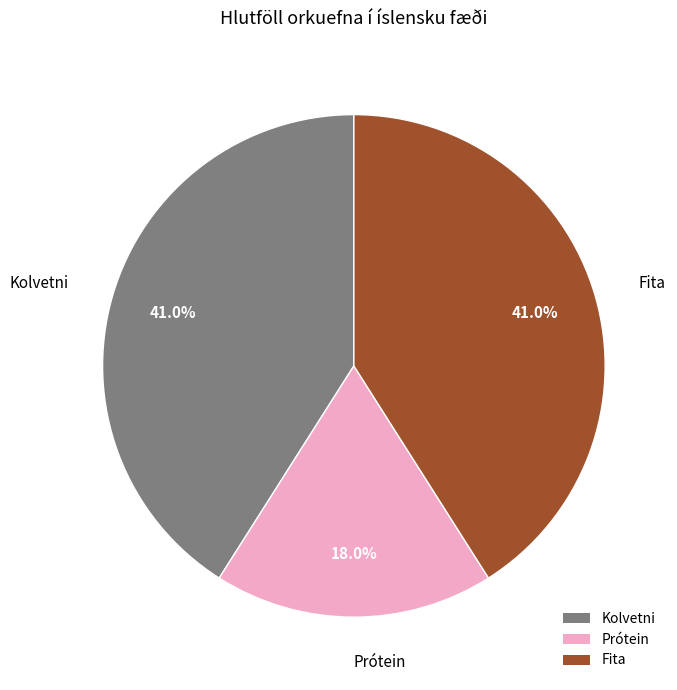

To the nearest percent, what percentage of the pie is Kolvetni?

41%